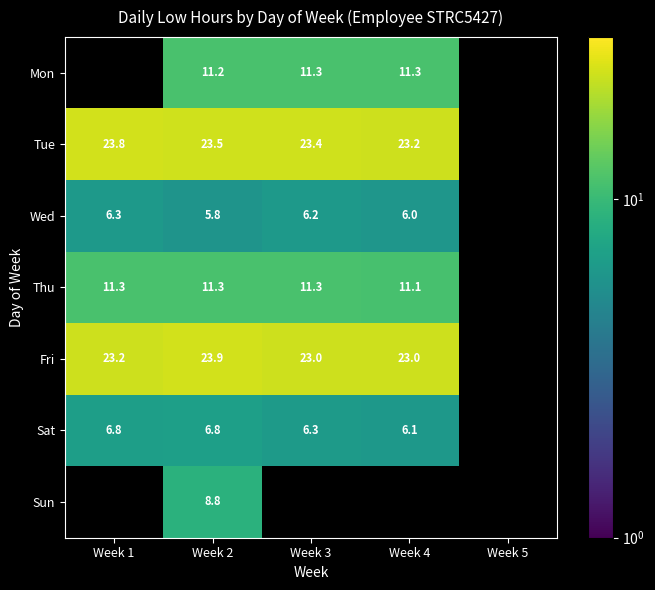

Which series has the widest spread of values?

Fri